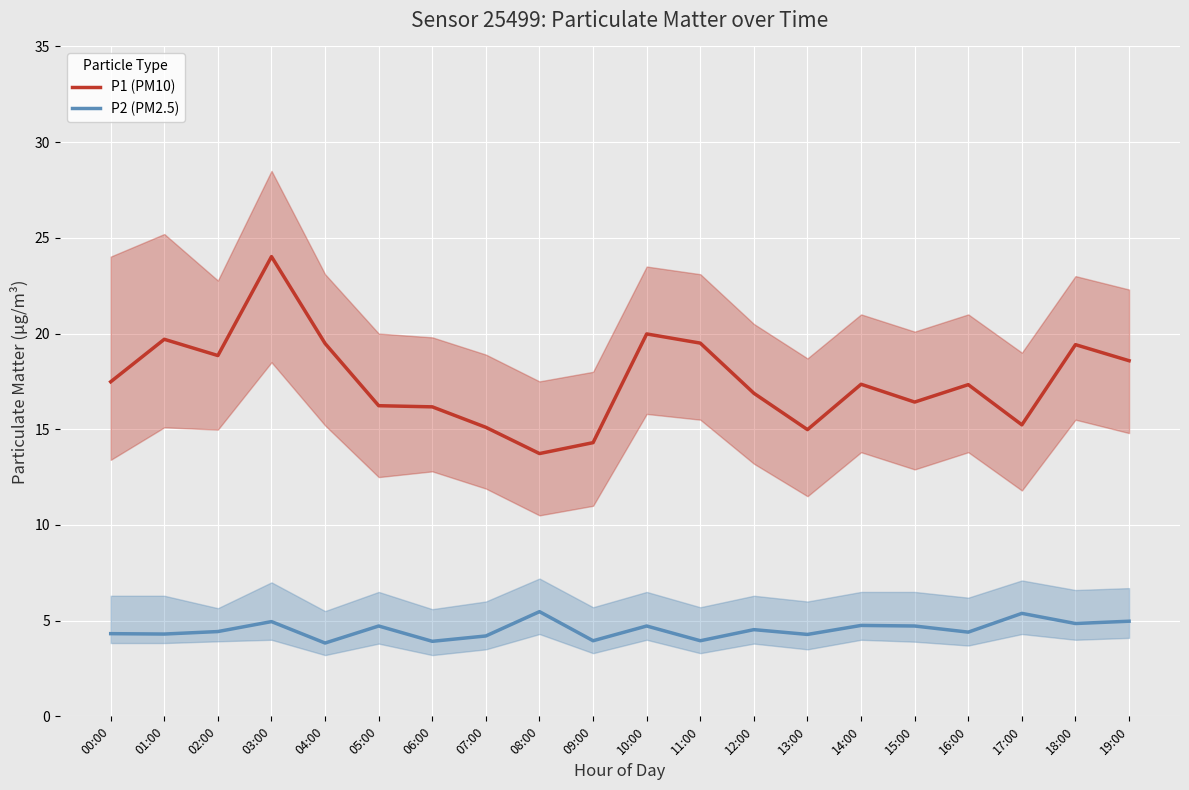

What value does the P2 (PM2.5) series have at 10:00?

4.7